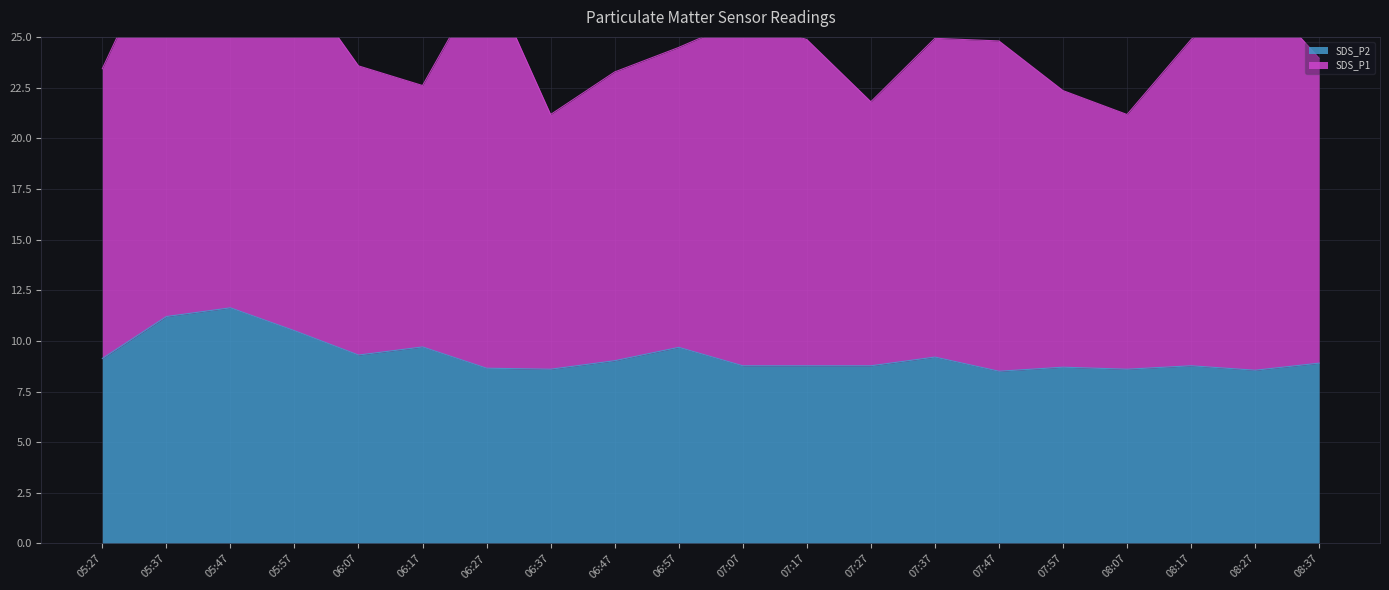

Reading right to left, what are all the values shown in this chart?

08:37=8.9	08:27=8.6	08:17=8.8	08:07=8.6	07:57=8.7	07:47=8.5	07:37=9.2	07:27=8.8	07:17=8.8	07:07=8.8	06:57=9.7	06:47=9.0	06:37=8.6	06:27=8.7	06:17=9.7	06:07=9.3	05:57=10.5	05:47=11.6	05:37=11.2	05:27=9.1